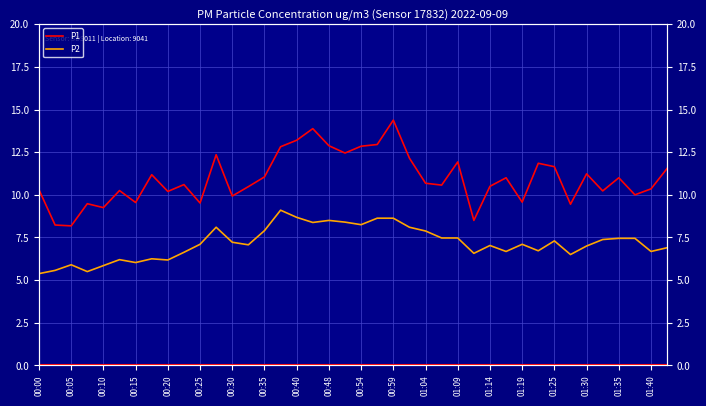

At how many categories does at least one series exceed 12?

10